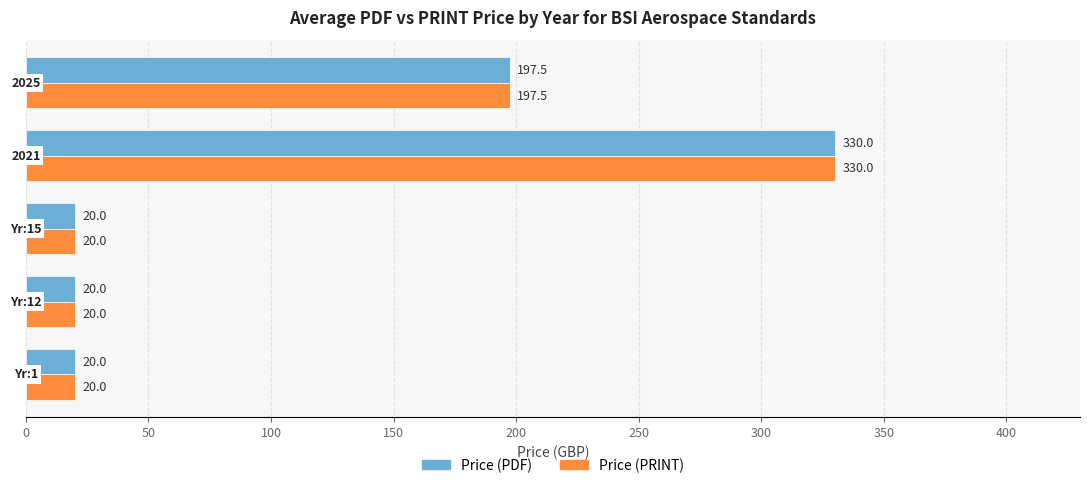

What is the minimum value shown in the chart?

20.0